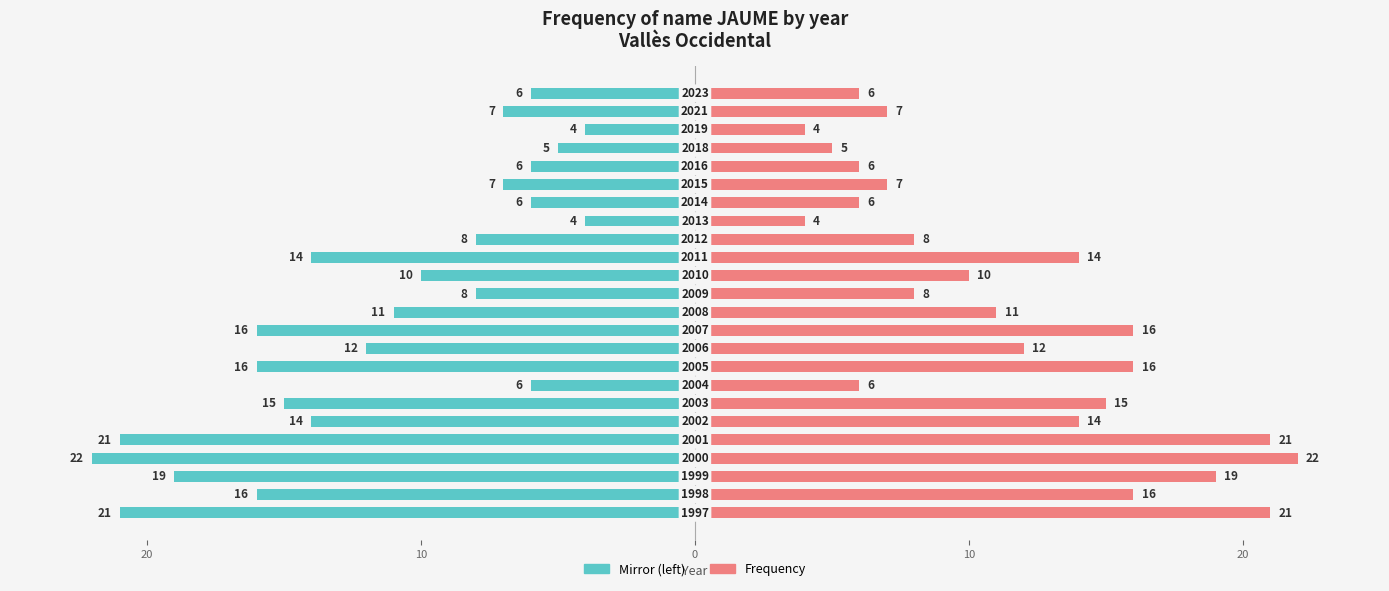

Rank the series at 21 from lowest to highest value.

Frequency (left mirror), Frequency